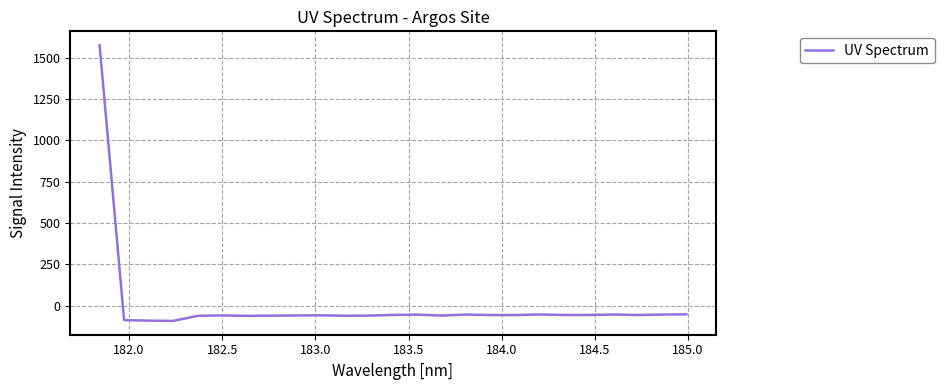

What is the difference between the second highest and minimum values?

39.9